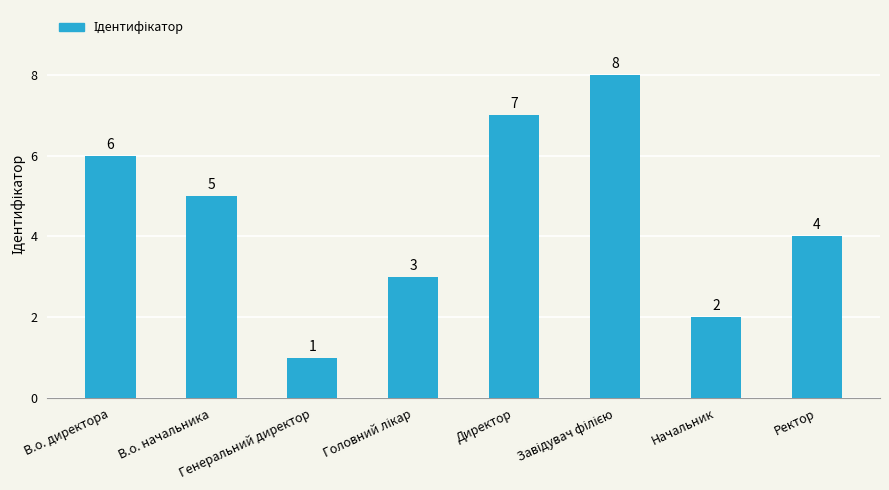

What is the maximum value shown in the chart?

8